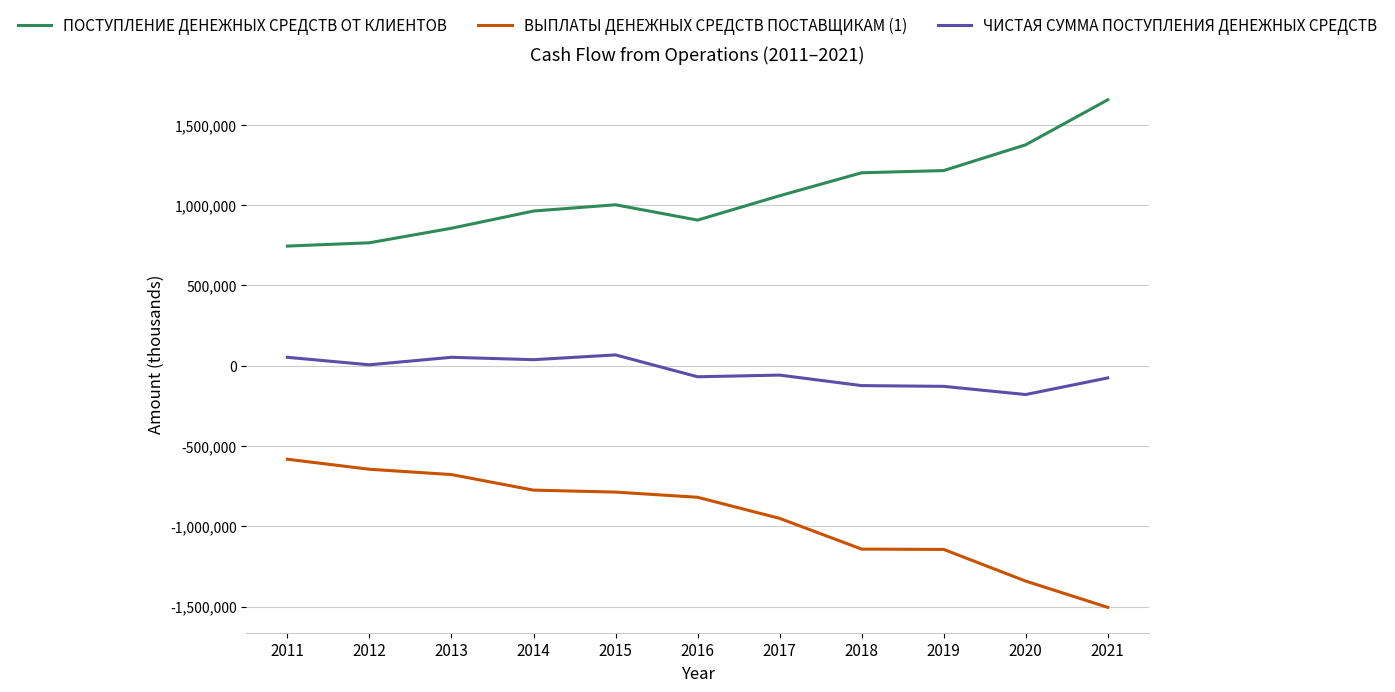

At which category does ПОСТУПЛЕНИЕ ДЕНЕЖНЫХ СРЕДСТВ ОТ КЛИЕНТОВ reach its first local peak?

2015